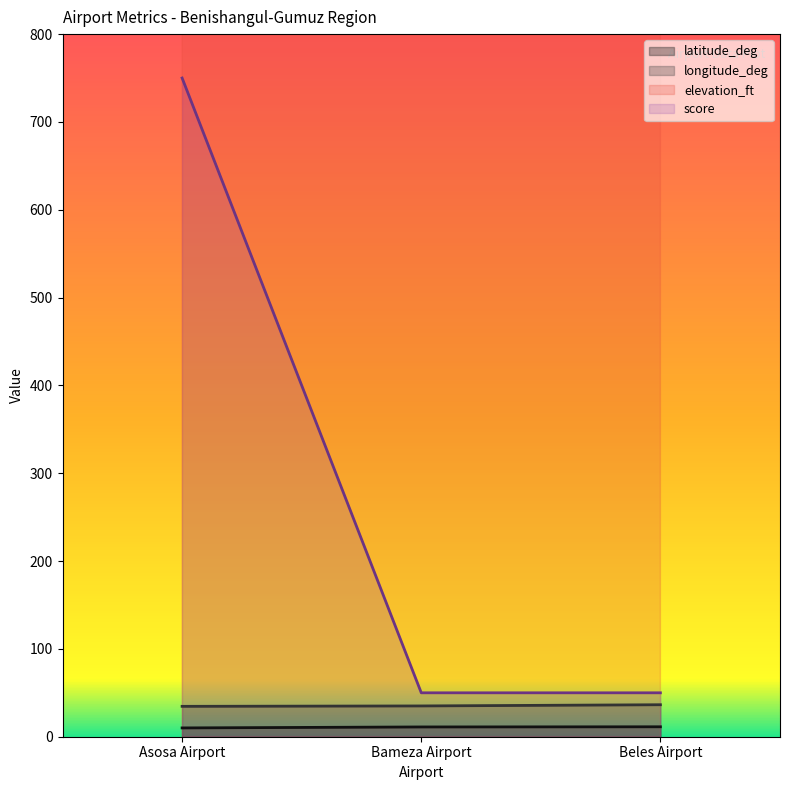

What is the label of the 2nd point from the left?

Bameza Airport